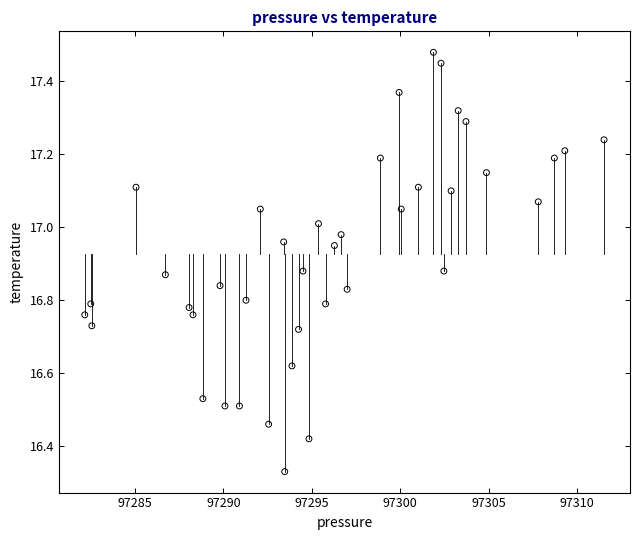

What is the range of X values (max minus min)?

29.4